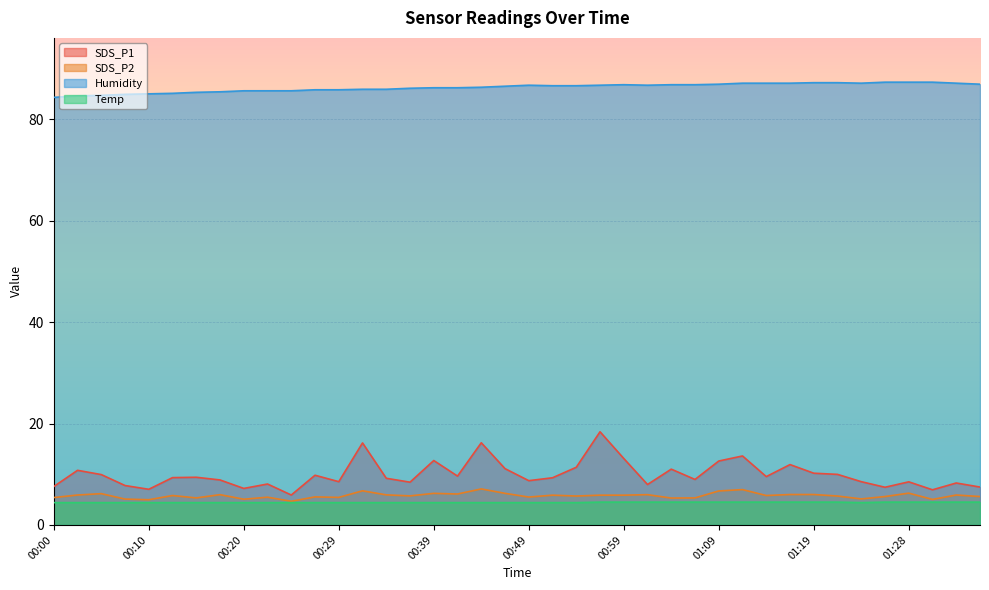

What is the difference between the maximum and minimum values in the SDS_P1 series?

12.5